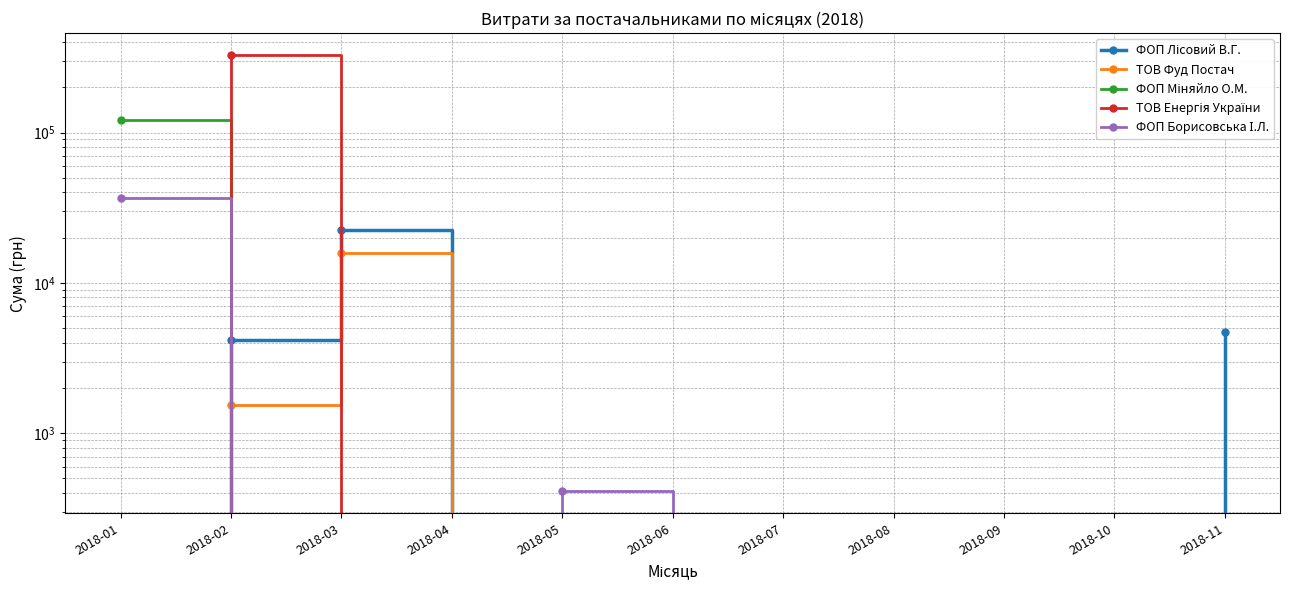

Which series ends up on top after the final intersection of ФОП Лісовий В.Г. and ТОВ Енергія України?

ФОП Лісовий В.Г.